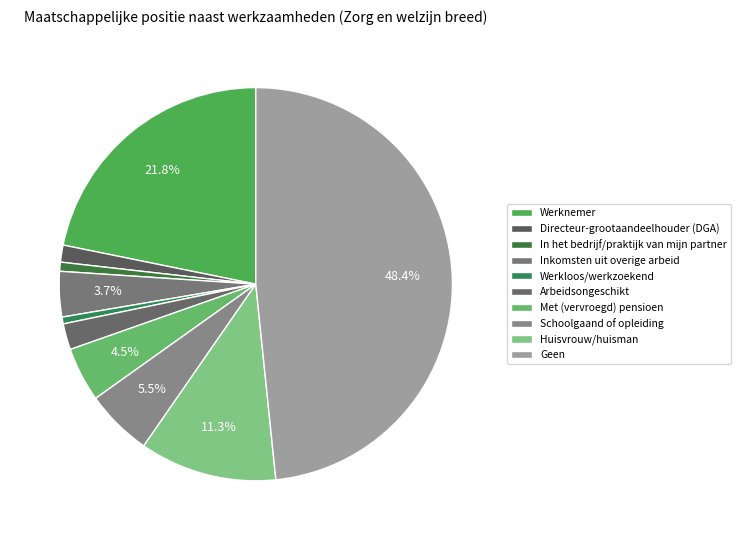

Is there a majority slice in this chart?

No